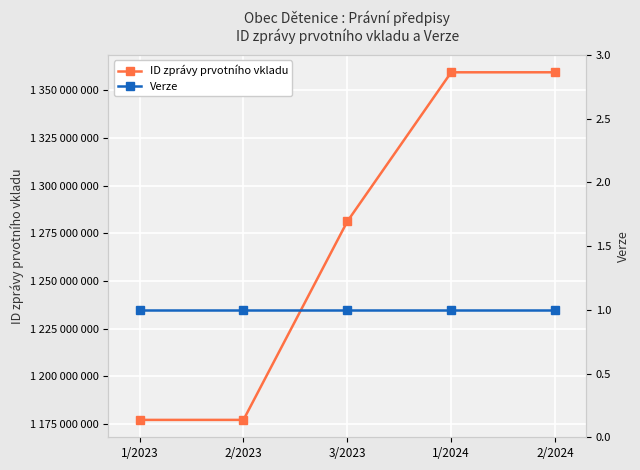

Rank the series by their maximum value, from lowest to highest.

Verze, ID zprávy prvotního vkladu